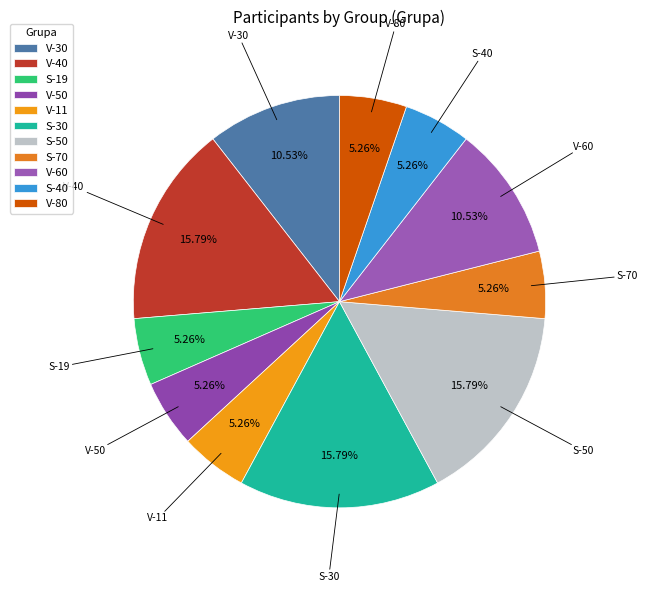

Which has a higher value, V-60 or V-11?

V-60